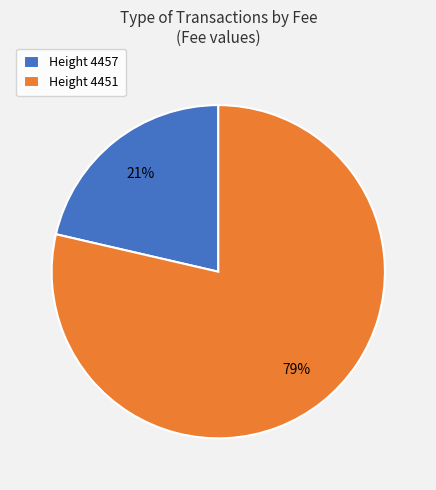

Which slice represents more than half of the pie?

Height 4451